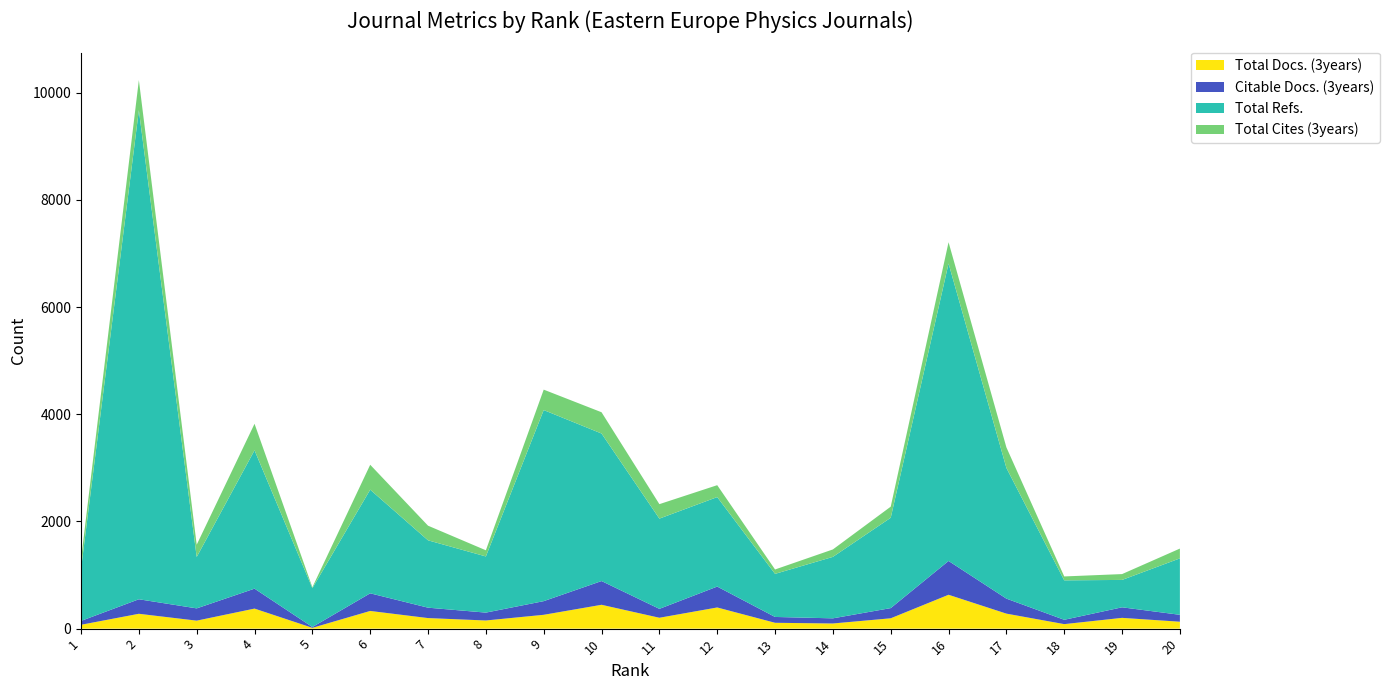

Reading left to right, extract all data points from this chart.

Total Docs. (3years): 1=72	2=277	3=149	4=374	5=15	6=330	7=197	8=152	9=258	10=445	11=203	12=395	13=109	14=96	15=193	16=632	17=280	18=84	19=201	20=129
Citable Docs. (3years): 1=72	2=271	3=229	4=372	5=15	6=329	7=194	8=147	9=255	10=443	11=166	12=390	13=109	14=96	15=190	16=631	17=280	18=81	19=197	20=129
Total Refs.: 1=971	2=9126	3=959	4=2582	5=725	6=1934	7=1257	8=1048	9=3566	10=2753	11=1684	12=1670	13=804	14=1147	15=1686	16=5551	17=2439	18=736	19=511	20=1053
Total Cites (3years): 1=178	2=563	3=229	4=495	5=17	6=465	7=273	8=115	9=381	10=397	11=270	12=222	13=82	14=139	15=207	16=397	17=384	18=73	19=109	20=183